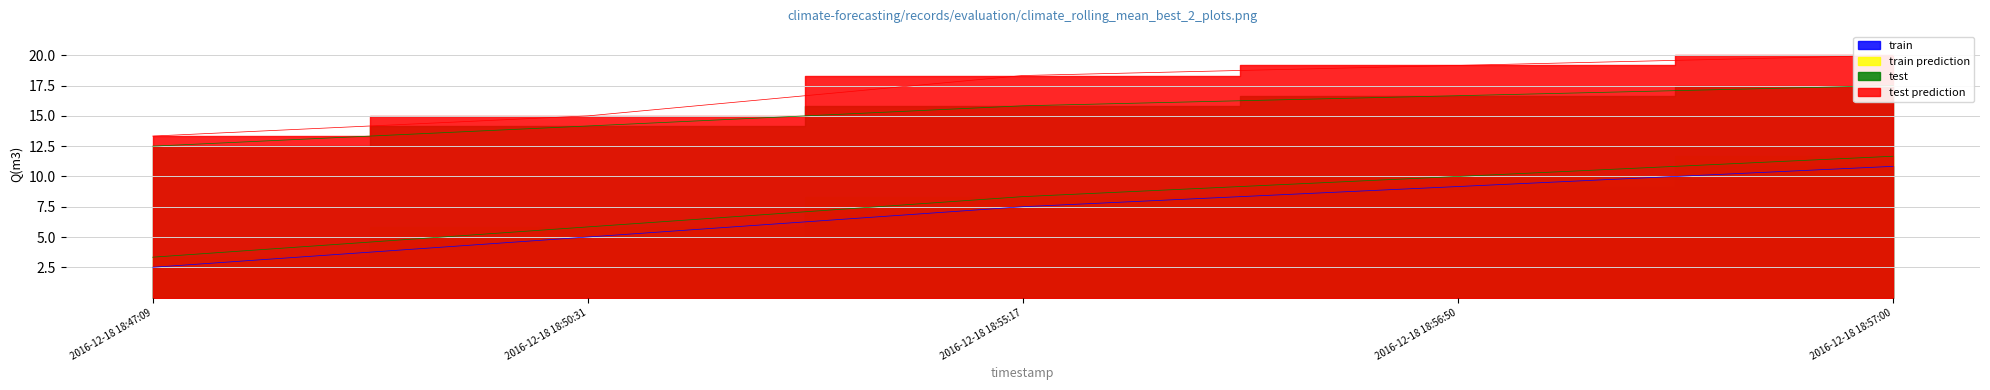

What are all the series names shown in the legend?

train, train prediction, test, test prediction